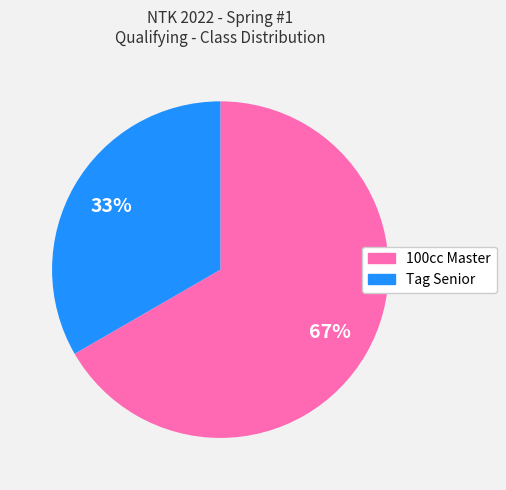

Between Tag Senior and 100cc Master, which is larger?

100cc Master